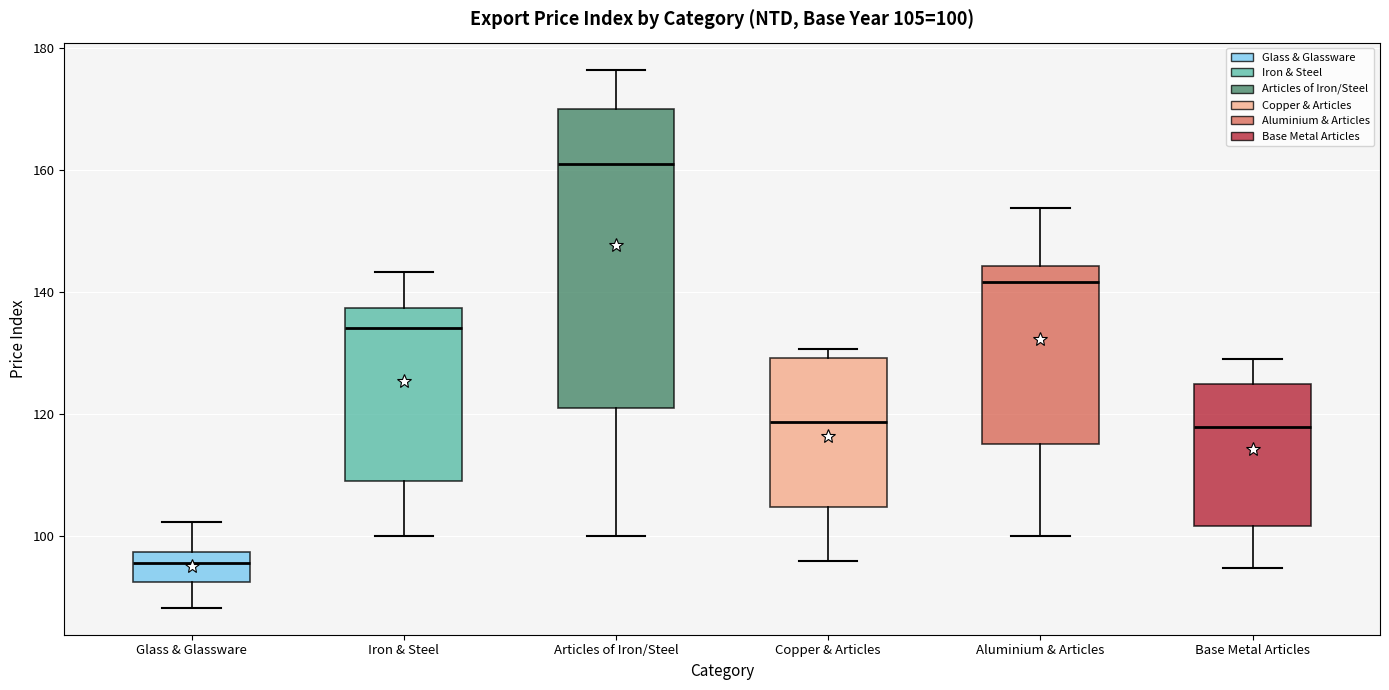

Comparing the boxes themselves (not the whiskers), which one is the tallest?

Articles of Iron/Steel